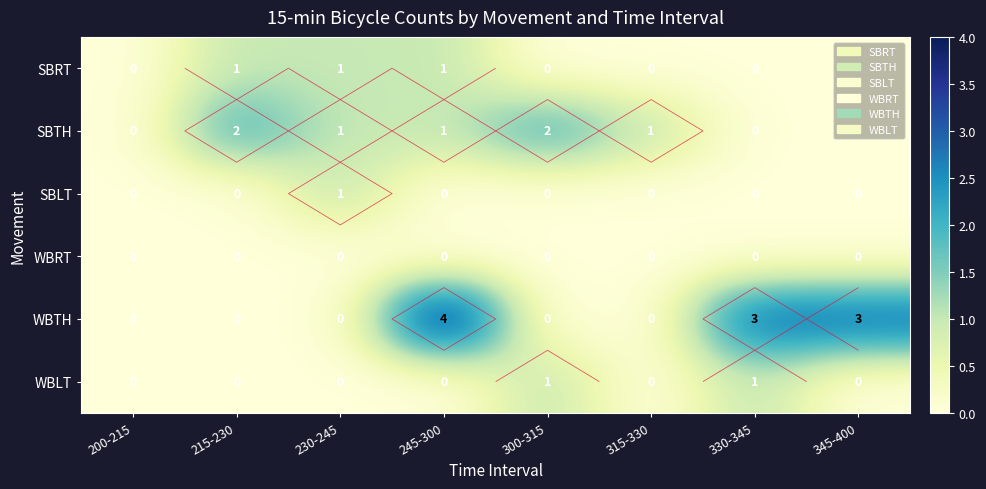

At which category does the chart reach its minimum across all series?

200-215